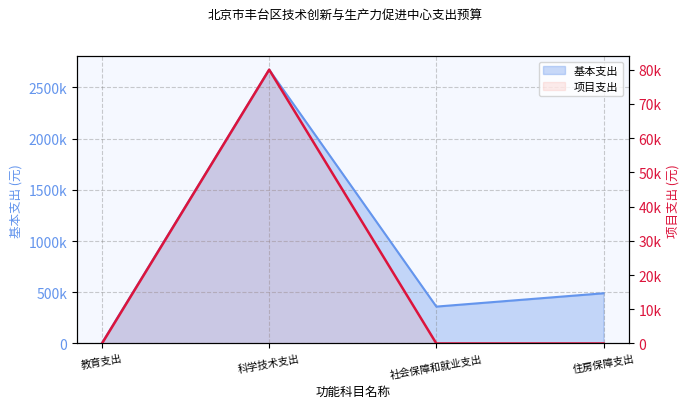

At which category does the chart reach its peak across all series?

科学技术支出